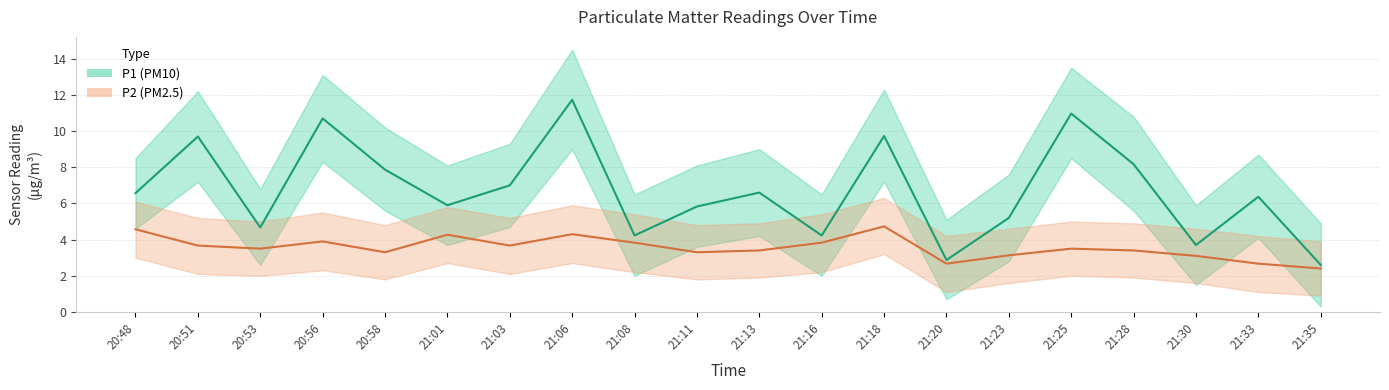

Between 21:11 and 21:33, which is larger?

21:33